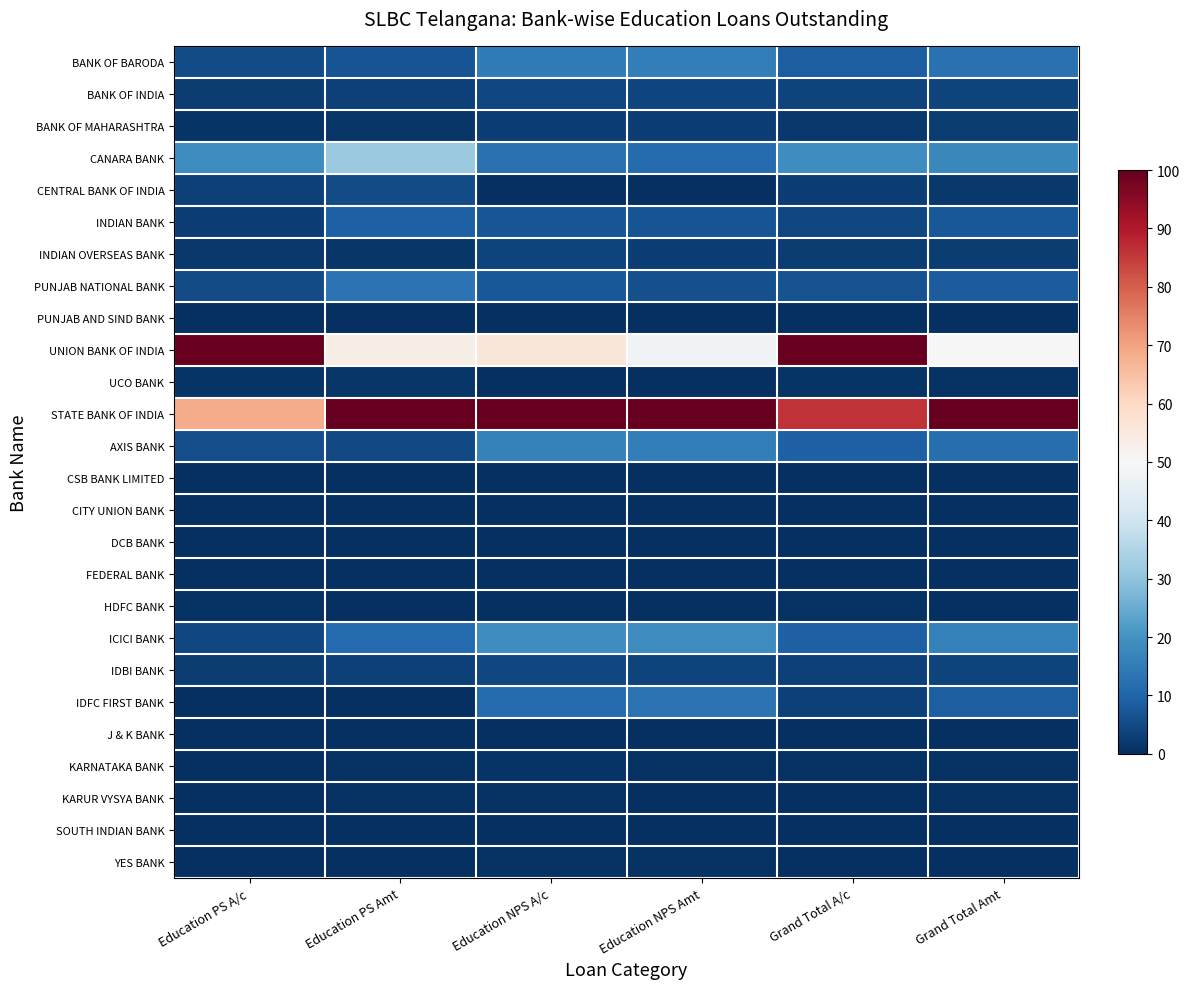

What is the spread (max minus min) of values at Education NPS Amt?

100.0